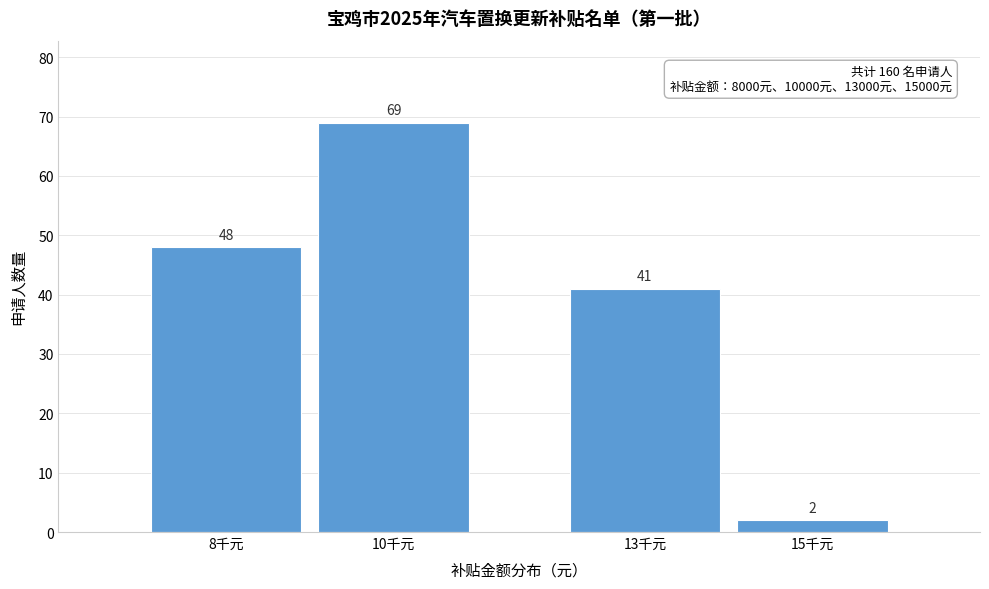

Reading left to right, what are all the values shown in this chart?

8千元=48	10千元=69	13千元=41	15千元=2